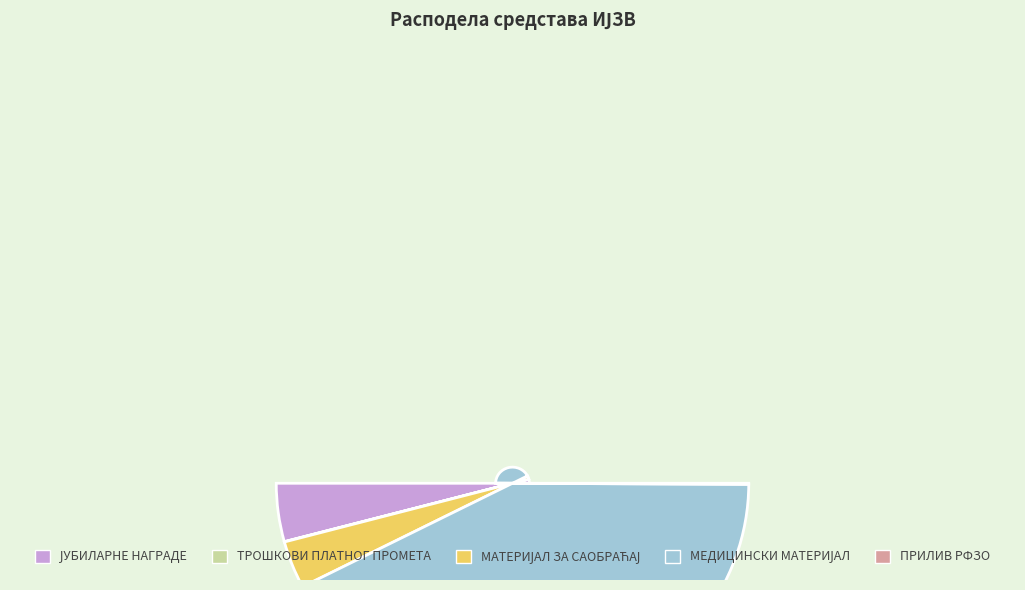

Which slice is the smallest?

ТРОШКОВИ ПЛАТНОГ ПРОМЕТА